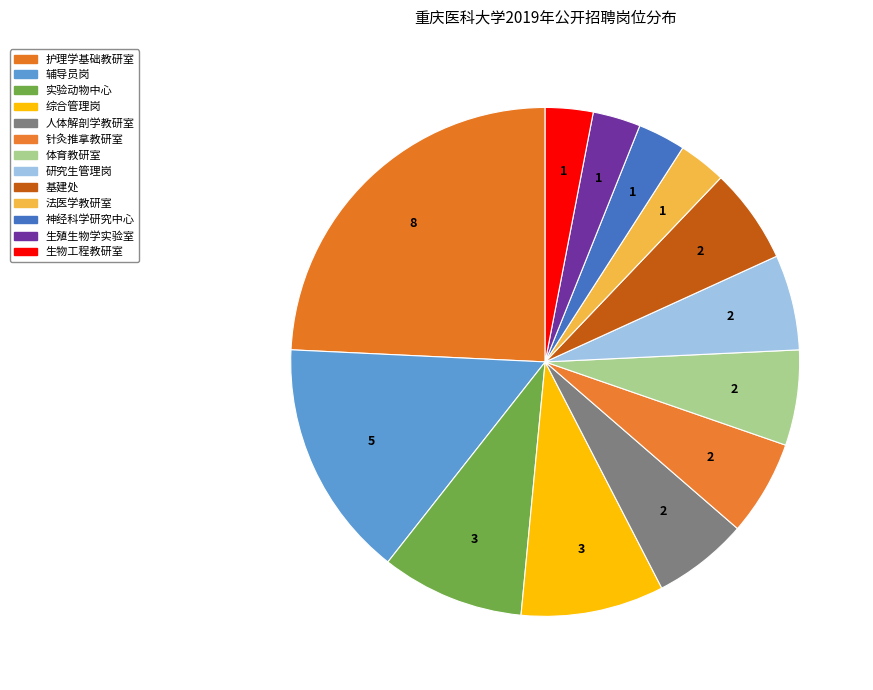

How many slices are in this pie chart?

13